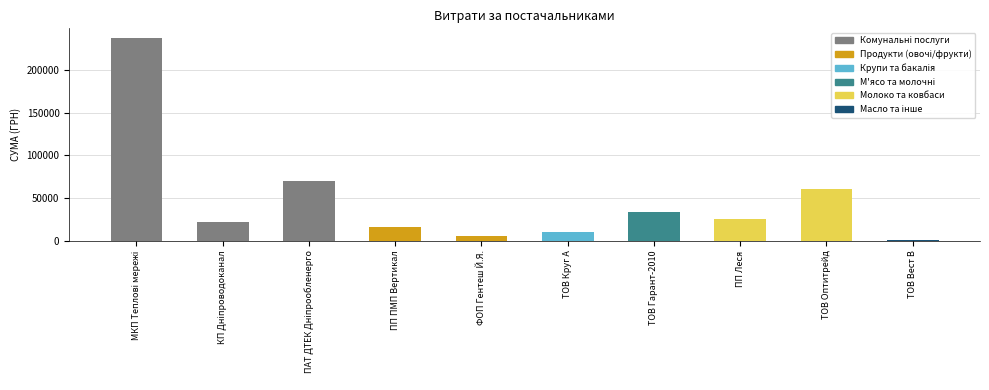

What is the greatest value displayed?

237104.9